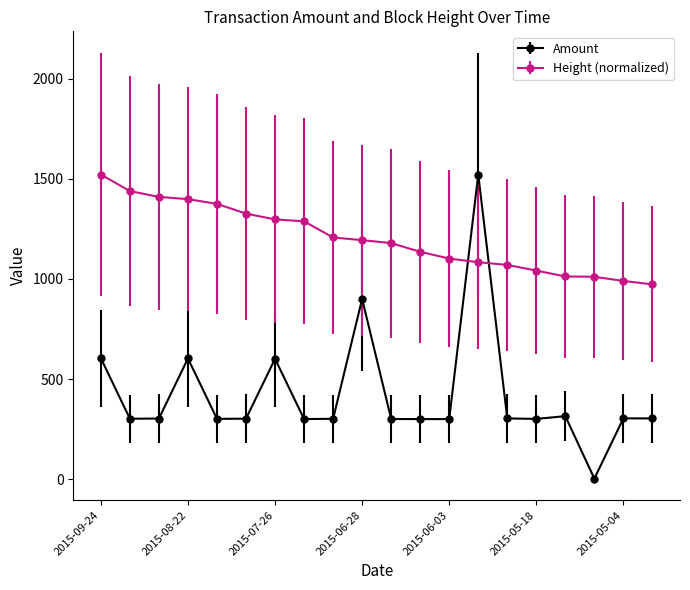

Rank the series by their average value, from lowest to highest.

Amount, Height (normalized)